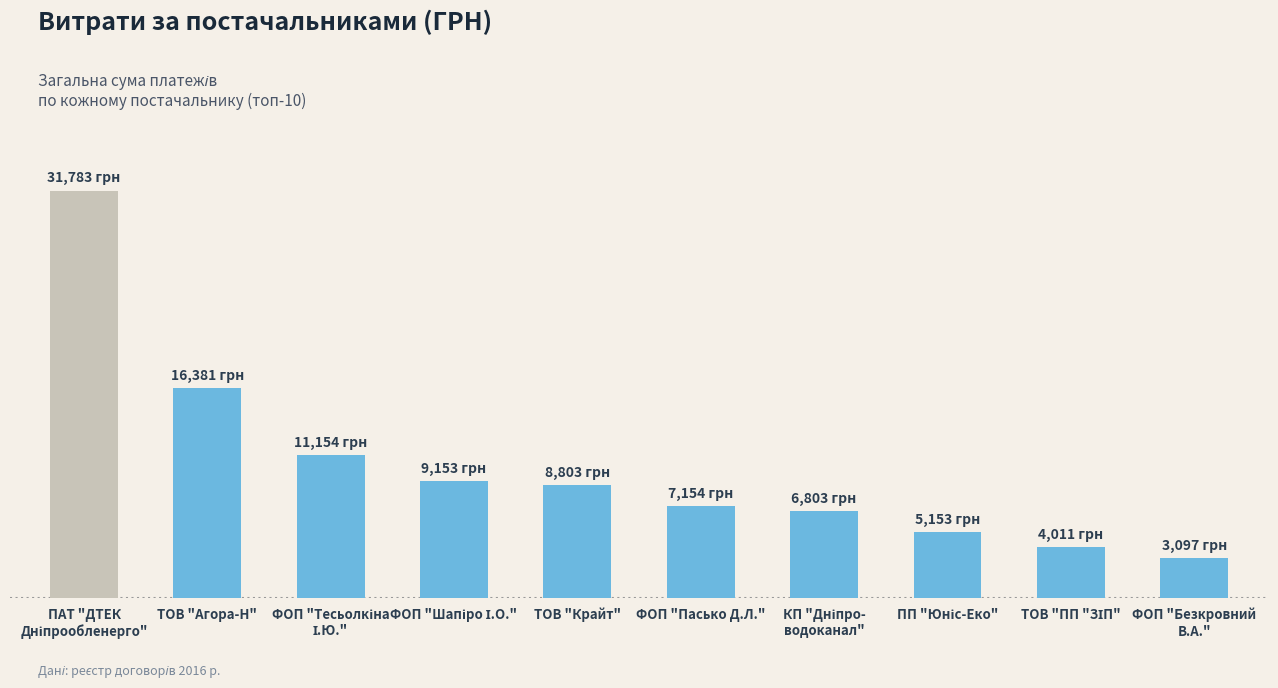

Which category has the lowest value across all series?

ФОП "Безкровний
В.А."